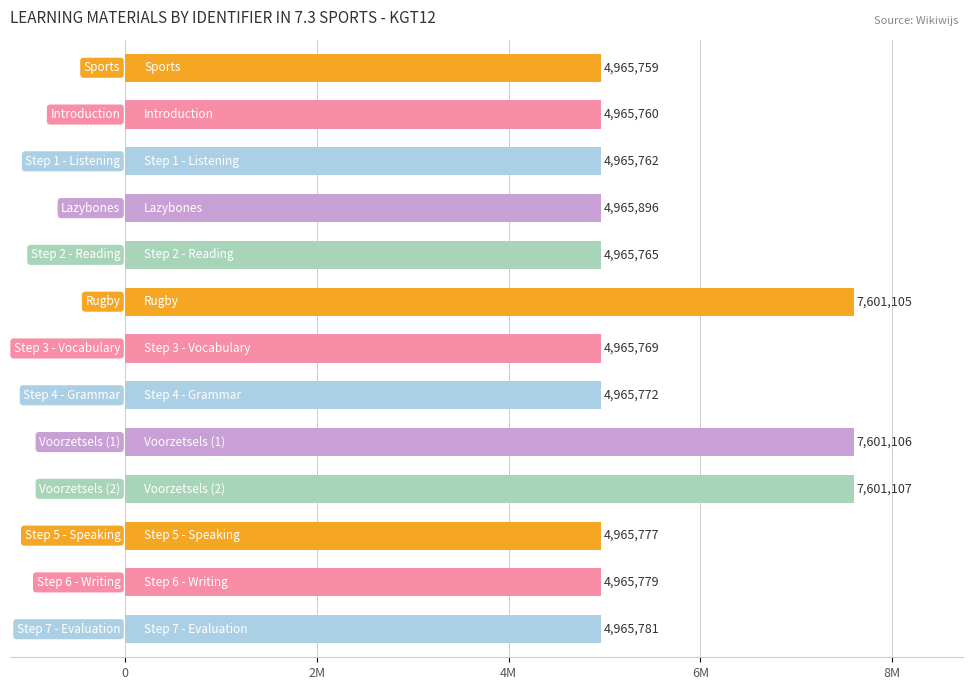

What is the smallest value displayed?

4965759